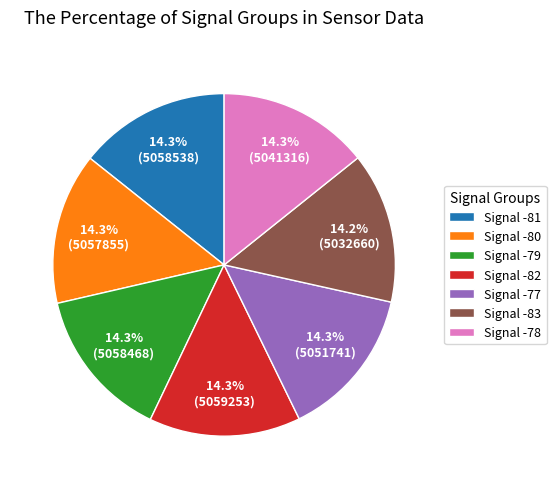

Is there any slice that represents more than half of the pie?

No